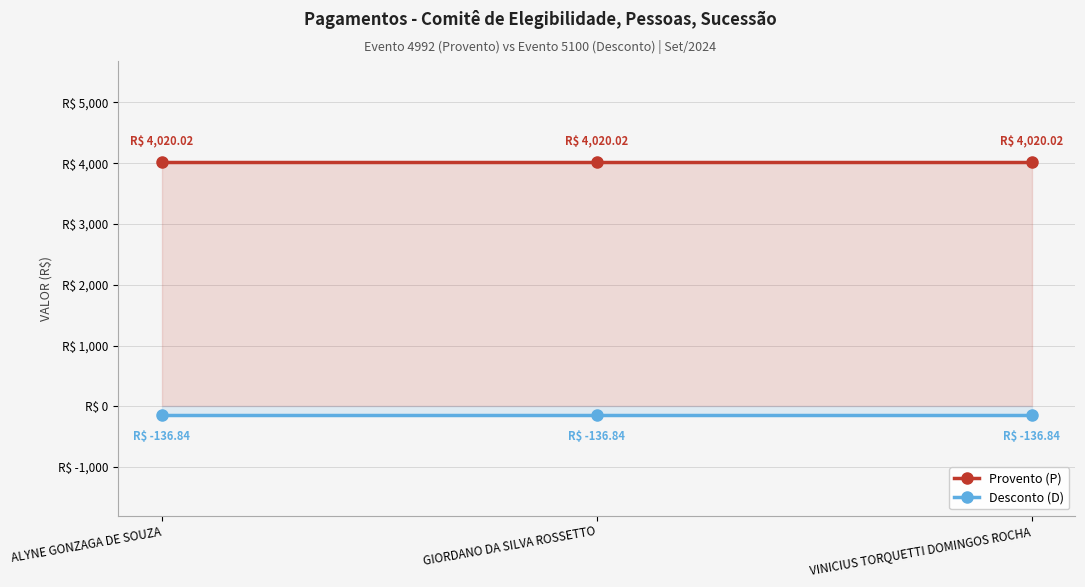

The value of Provento (P) at GIORDANO DA SILVA ROSSETTO is 5326.3. True or false?

False